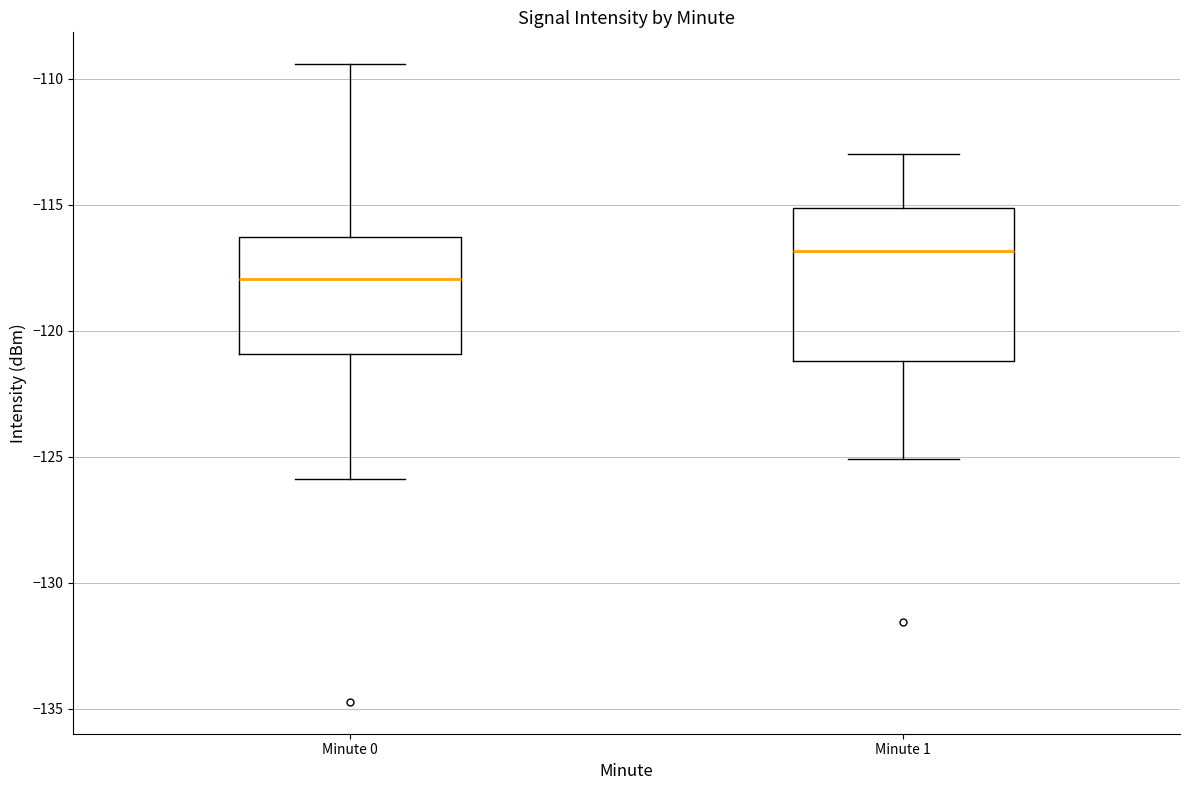

Reading left to right, read every box against the y-axis: the position of its median line, the range the box covers, and the ends of its whiskers. The values are not printed on the chart, so give them approximately, as read against the axis.

Minute 0: median -118.0, box -121.0 to -116.5, whiskers -126.0 to -109.5
Minute 1: median -117.0, box -121.0 to -115.0, whiskers -125.0 to -113.0